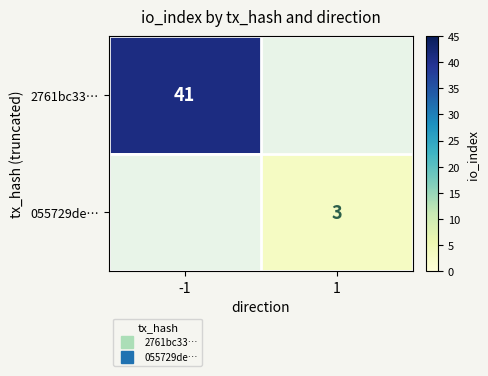

Rank the series by their average value, from highest to lowest.

2761bc33…, 055729de…